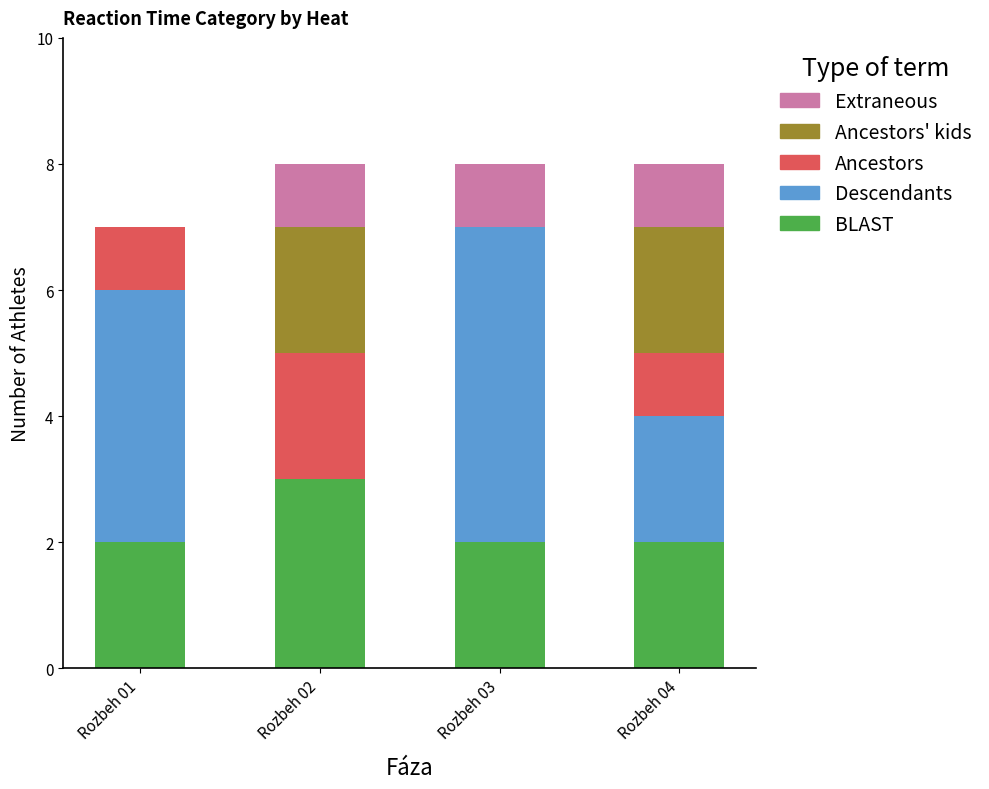

What is the maximum value for BLAST?

3